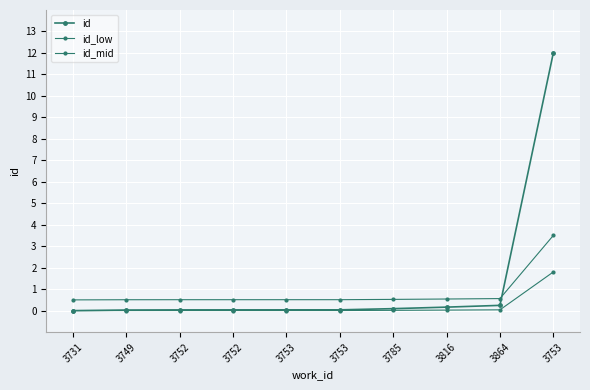

Is this an area chart (filled region under the line)?

No